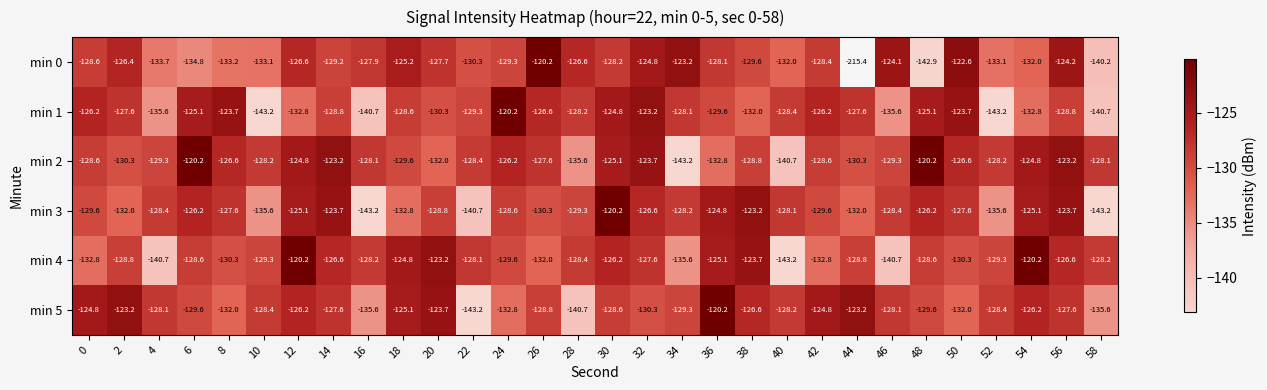

Rank the series at 12 from lowest to highest value.

min 1, min 0, min 5, min 3, min 2, min 4